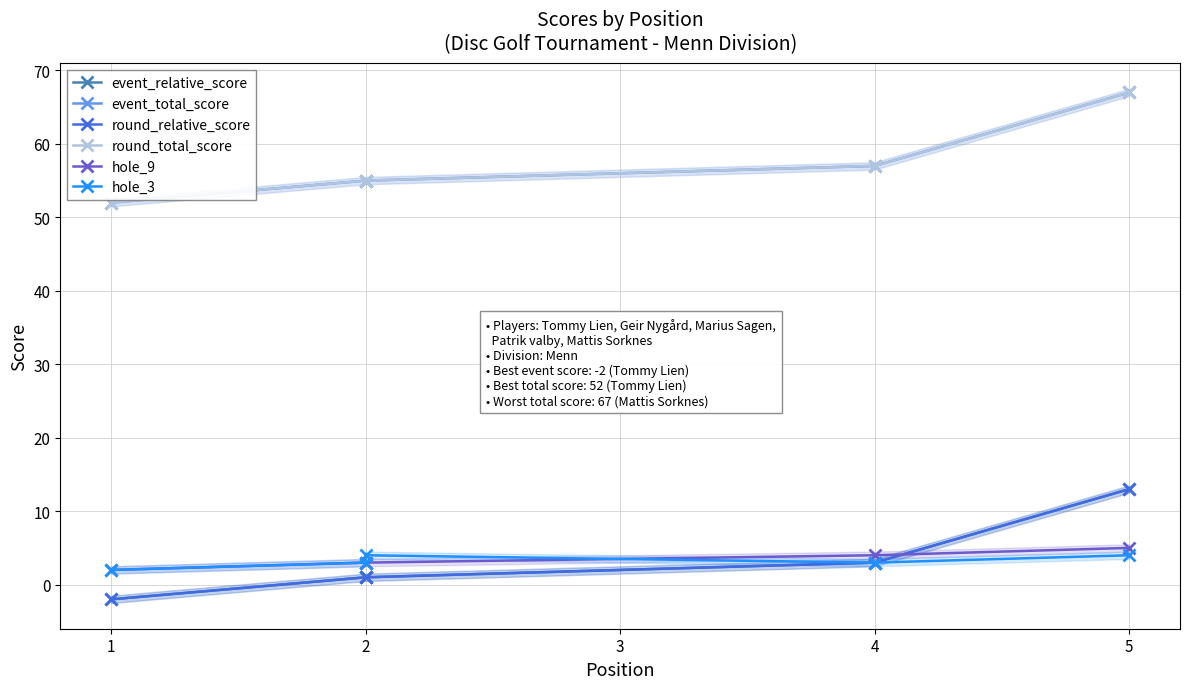

In hole_3, how many points are lower than both neighbors (excluding endpoints)?

1